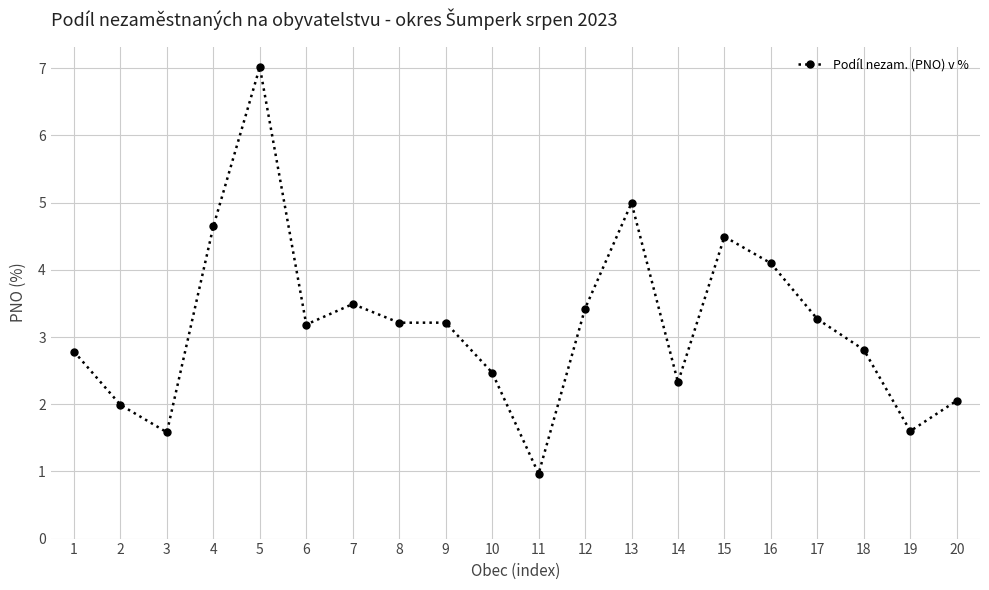

Which category has the lowest value across all series?

11